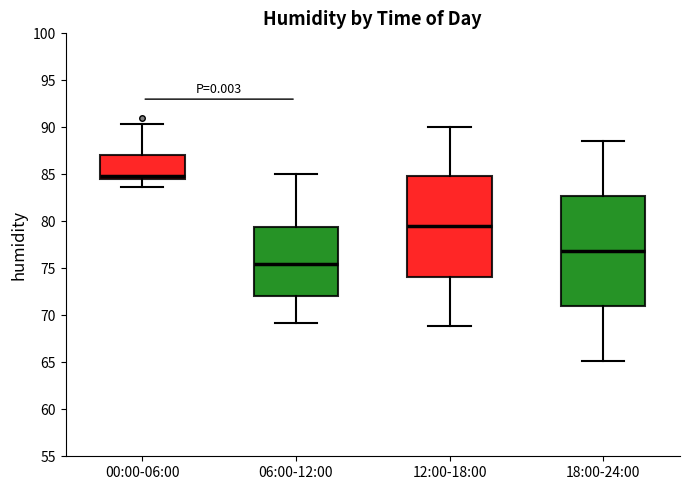

Where is the upper edge of the box for 06:00-12:00 on the y-axis? The values are not printed on the chart, so give them approximately, as read against the axis.

79.5